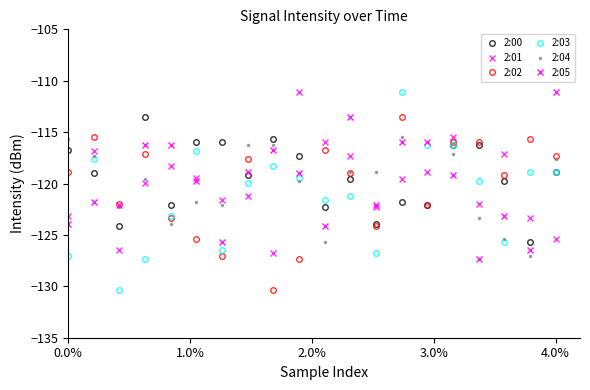

What is the average value of the 2:03 series?

-121.1